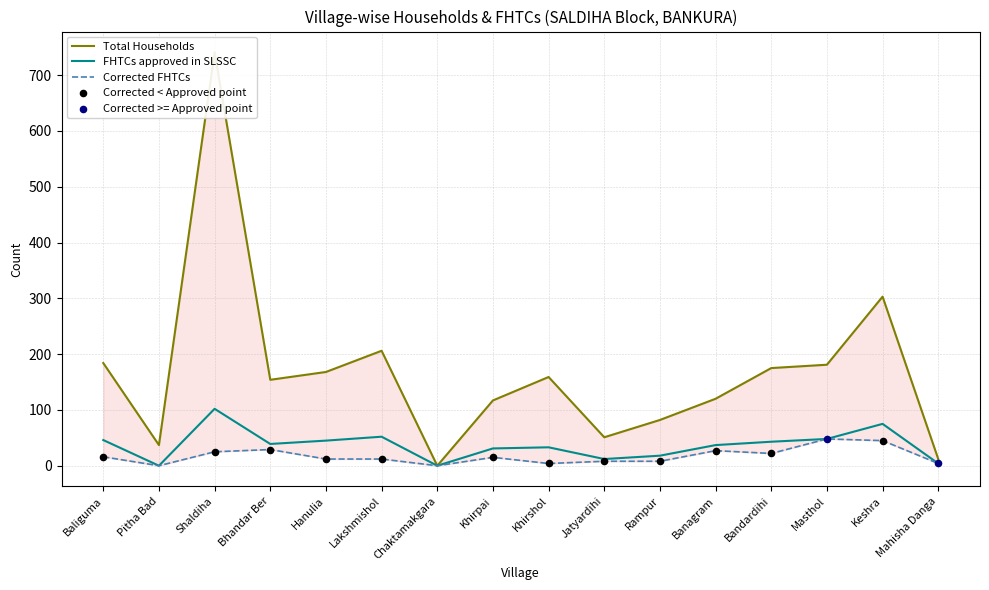

Is the value of FHTCs approved in SLSSC at Khirpai greater than the value of Total Households at Bhandar Ber?

No